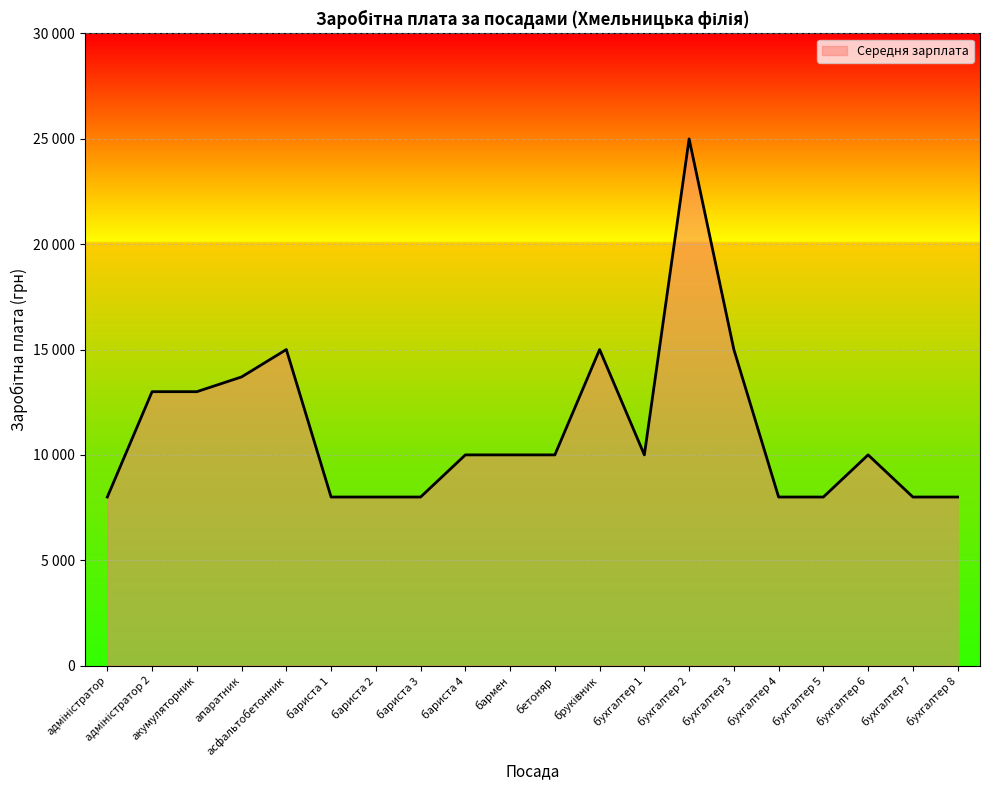

What is the difference between the maximum and minimum values?

17000